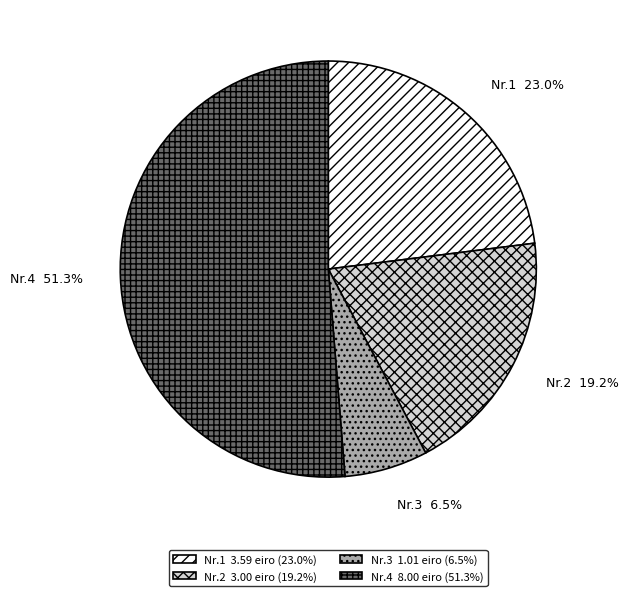

Between Nr.4 8.00 eiro (51.3%) and Nr.3 1.01 eiro (6.5%), which is larger?

Nr.4 8.00 eiro (51.3%)